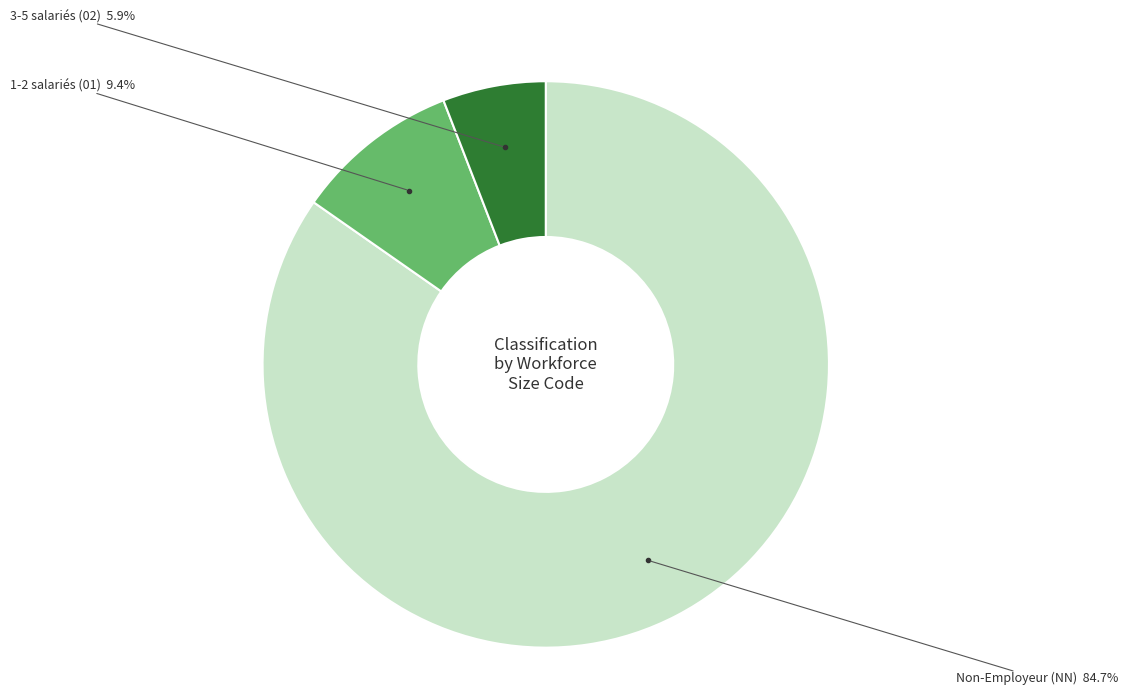

How many segments does this pie chart have?

3